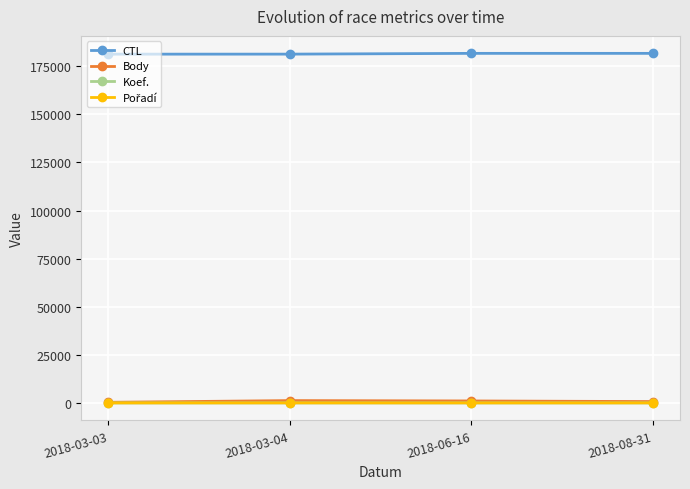

At how many categories does at least one series exceed 132013?

4